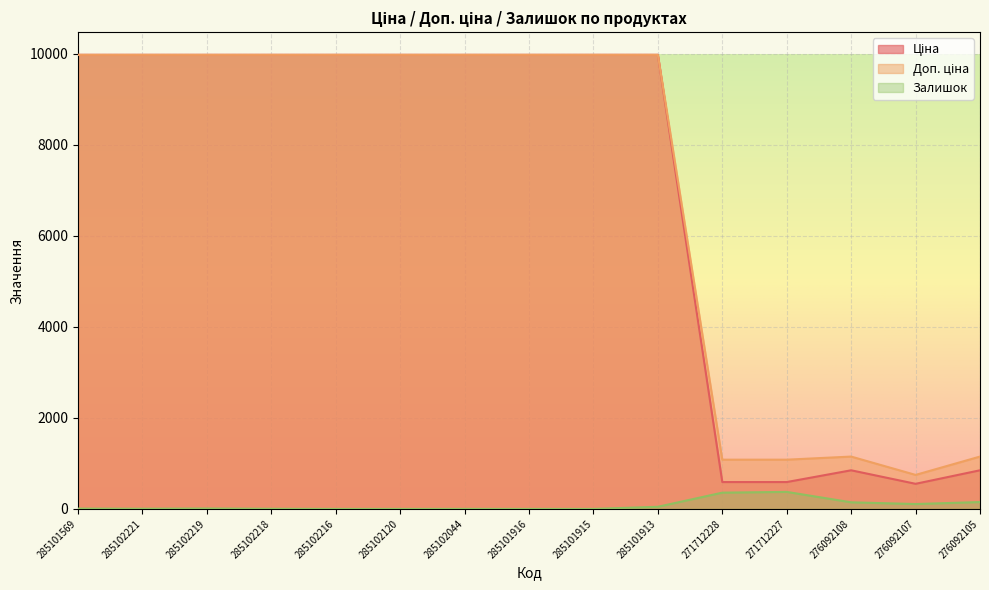

True or false: Доп. ціна and Залишок cross at least once.

False